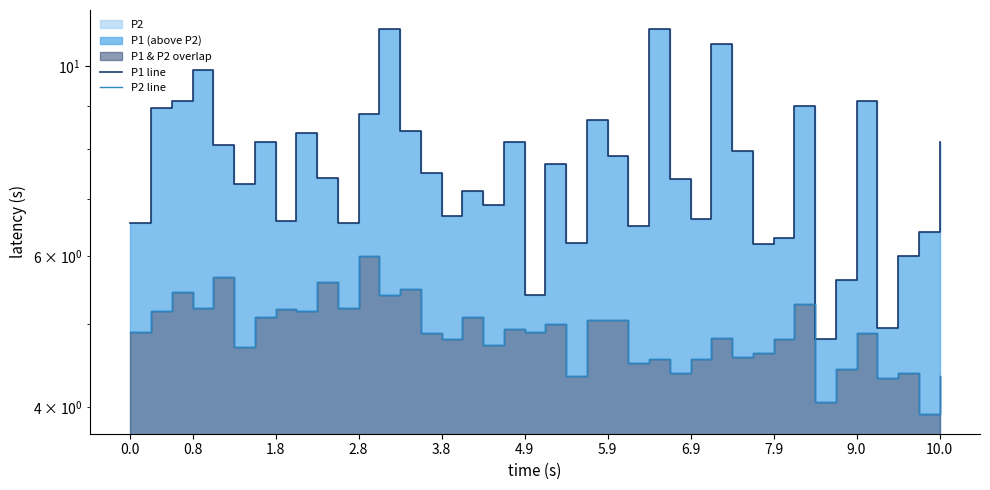

At which label does P1 line first exceed 7?

0.8